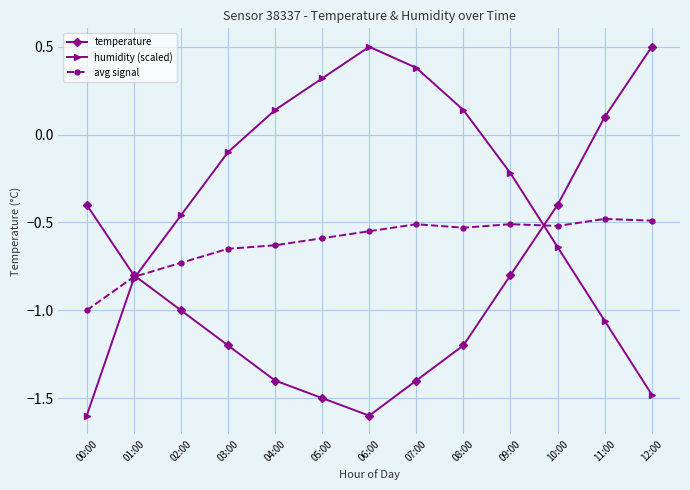

Where is the first local maximum for humidity (scaled)?

06:00